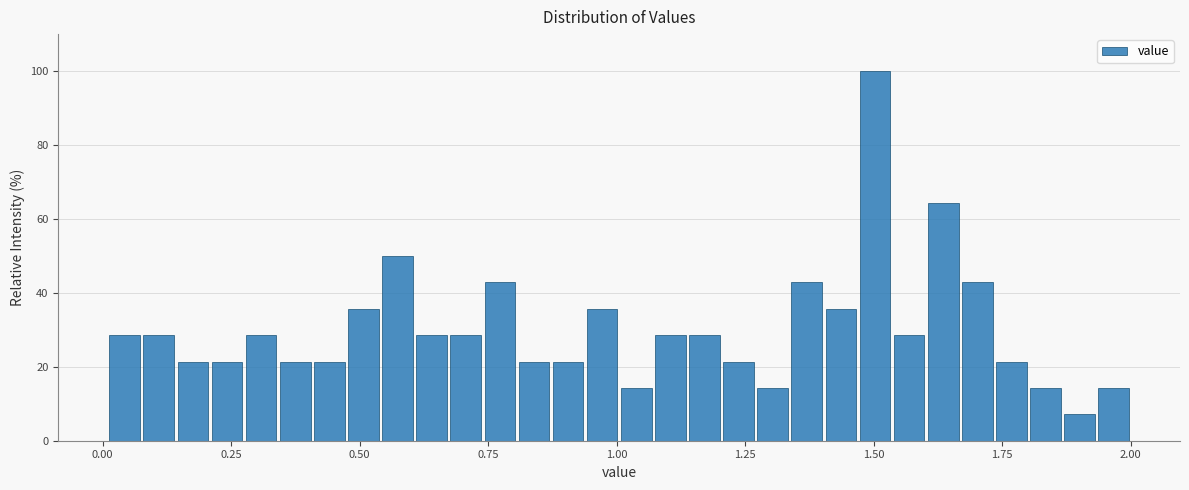

Around what value on the x-axis is the tallest bar? Give the approximate position of its centre, as read against the axis.

1.50